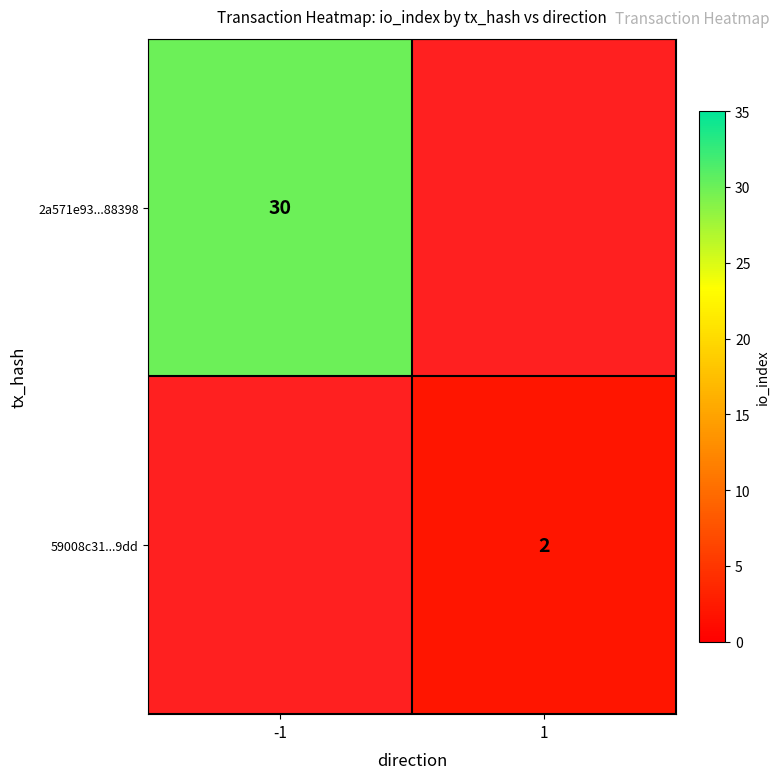

What is the greatest value displayed?

30.0